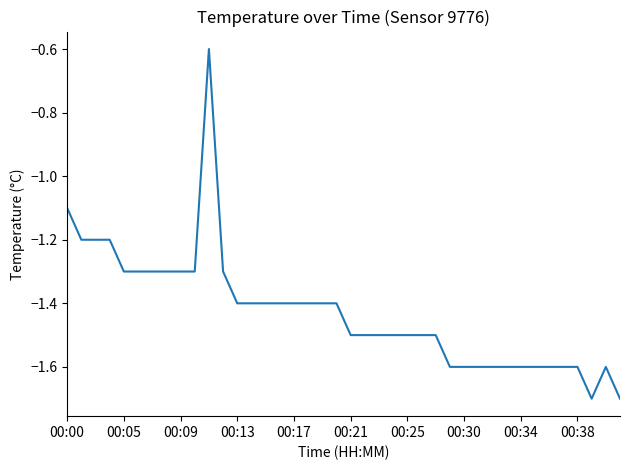

What is the difference between the maximum and minimum values?

1.1